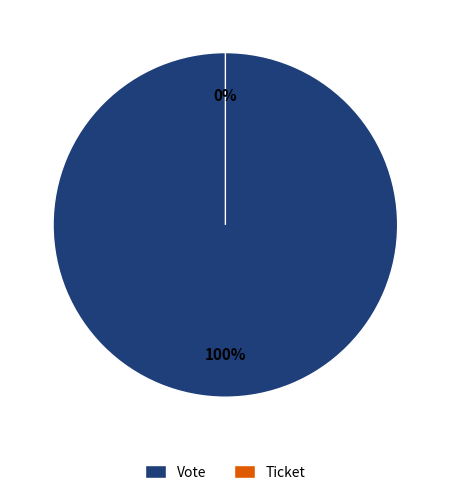

To the nearest percent, what percentage of the pie is Vote?

100%